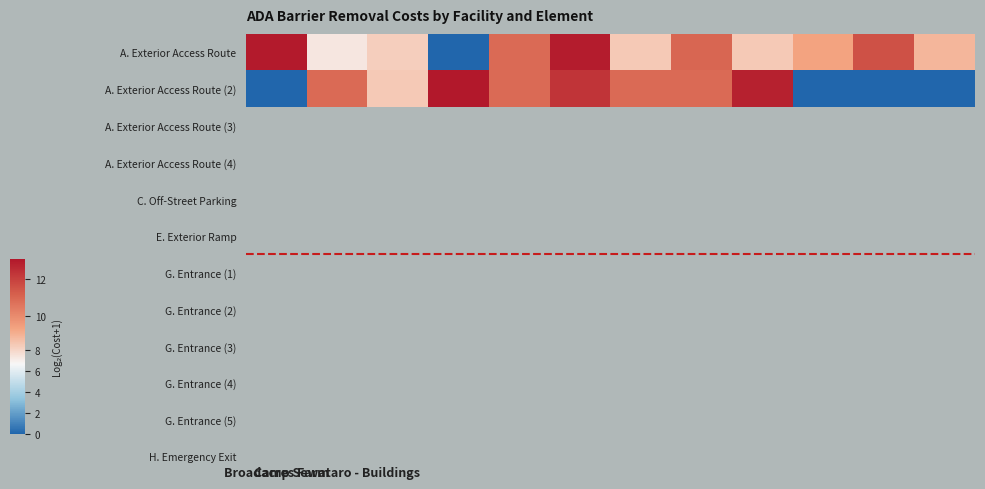

Which series has the largest range (max minus min)?

A. Exterior Access Route (2)